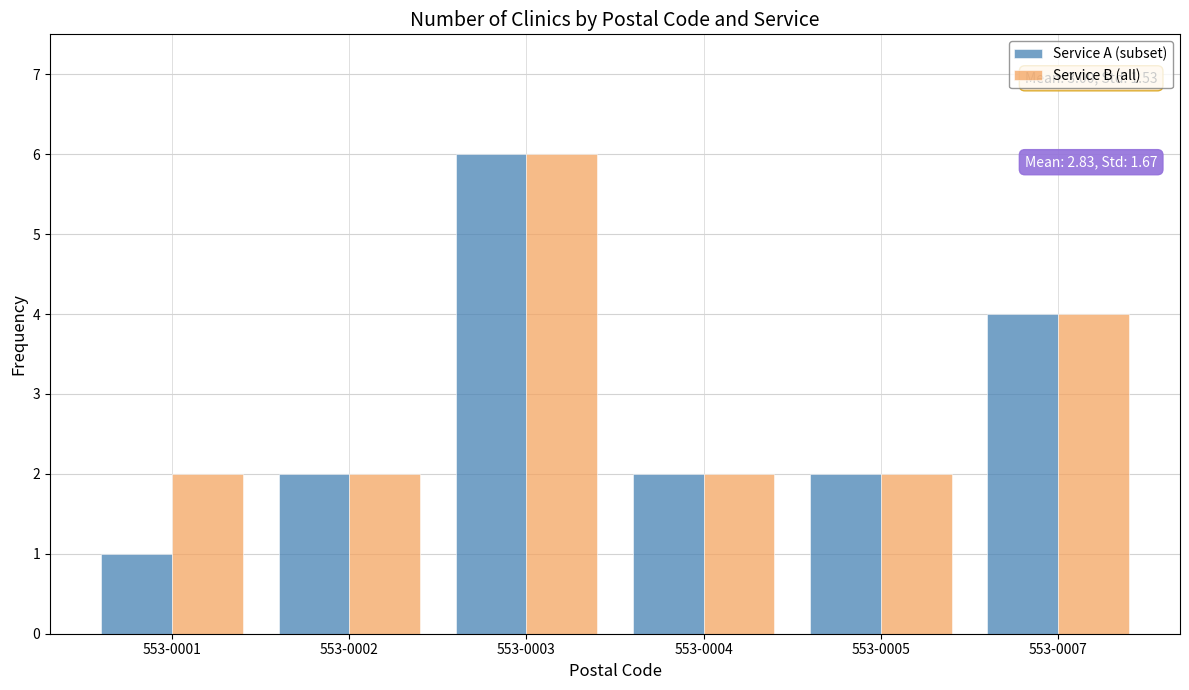

Is it true that Service A (subset) equals 2 at 553-0005?

True